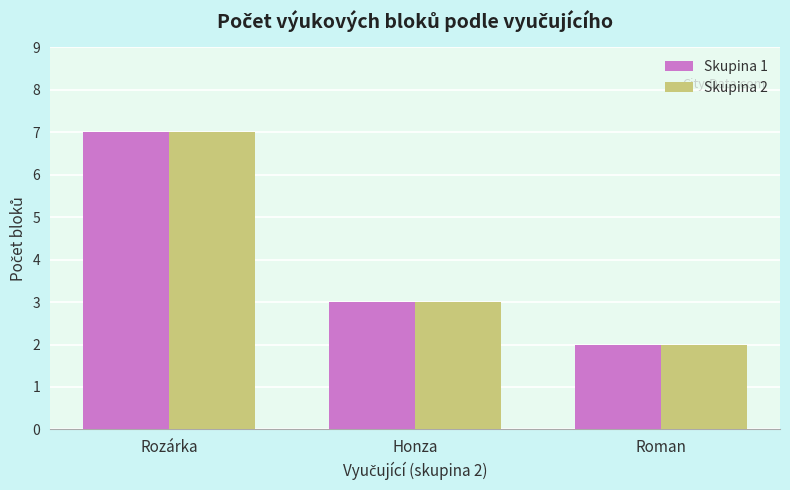

What is the label of the 3rd bar from the left?

Roman